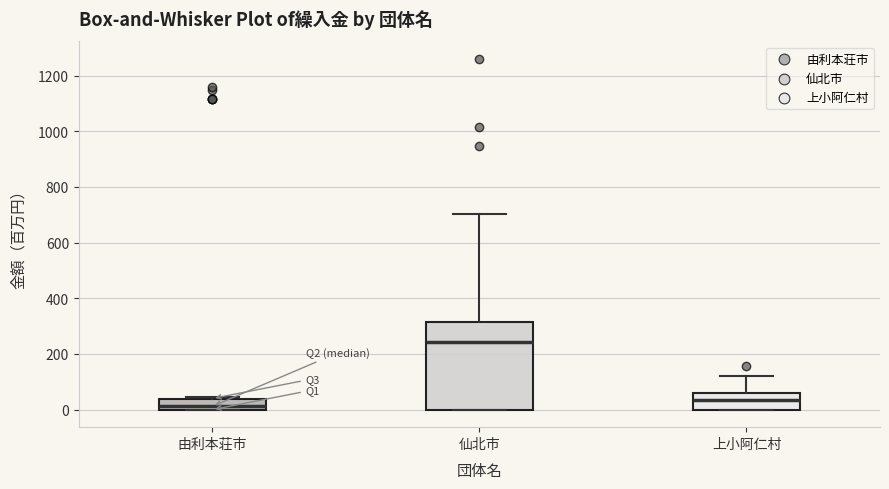

Reading left to right, read every box against the y-axis: the position of its median line, the range the box covers, and the ends of its whiskers. The values are not printed on the chart, so give them approximately, as read against the axis.

由利本荘市: median 20, box 0 to 40, whiskers 0 to 40
仙北市: median 240, box 0 to 320, whiskers 0 to 700
上小阿仁村: median 40, box 0 to 60, whiskers 0 to 120